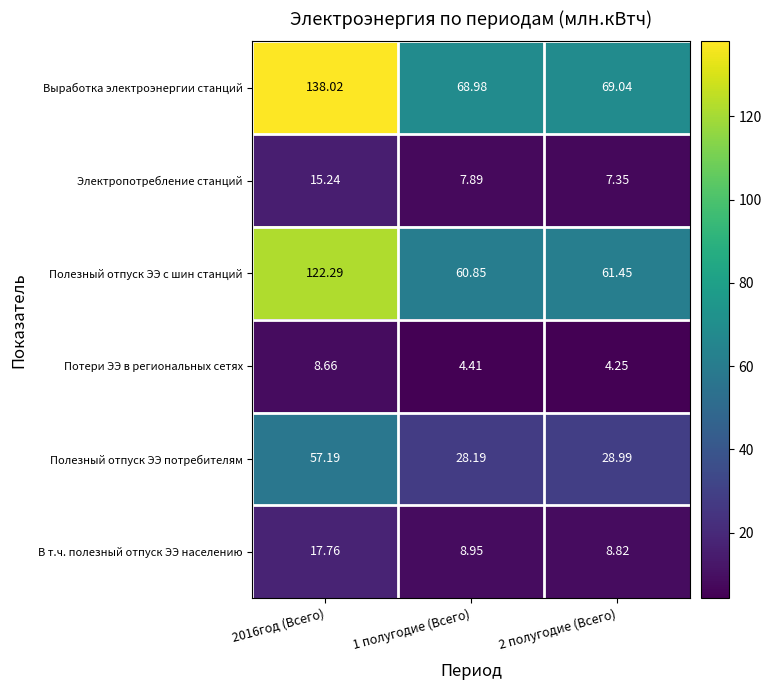

At 1 полугодие (Всего), list the series in order from largest to smallest.

Выработка электроэнергии станций, Полезный отпуск ЭЭ с шин станций, Полезный отпуск ЭЭ потребителям, В т.ч. полезный отпуск ЭЭ населению, Электропотребление станций, Потери ЭЭ в региональных сетях